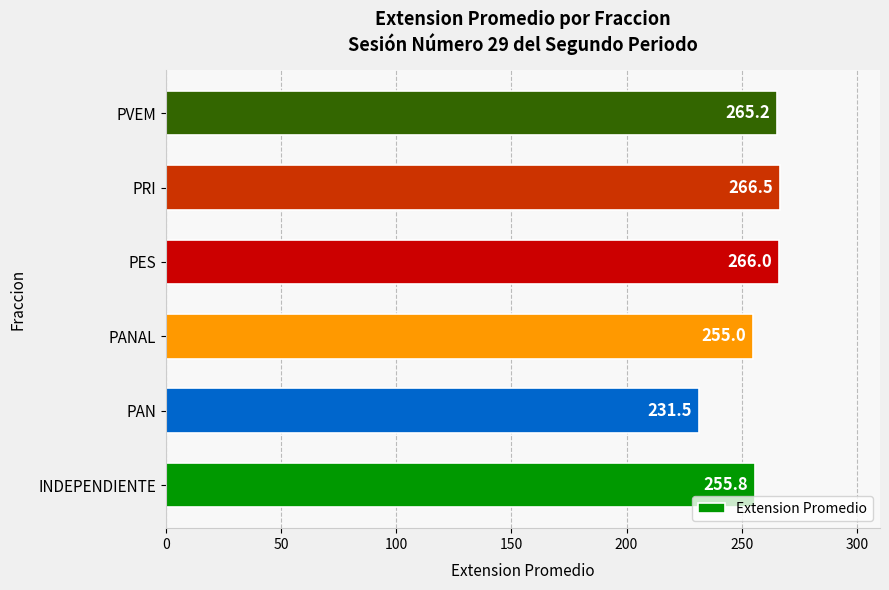

Rank the categories by value from lowest to highest.

PAN, PANAL, INDEPENDIENTE, PVEM, PES, PRI